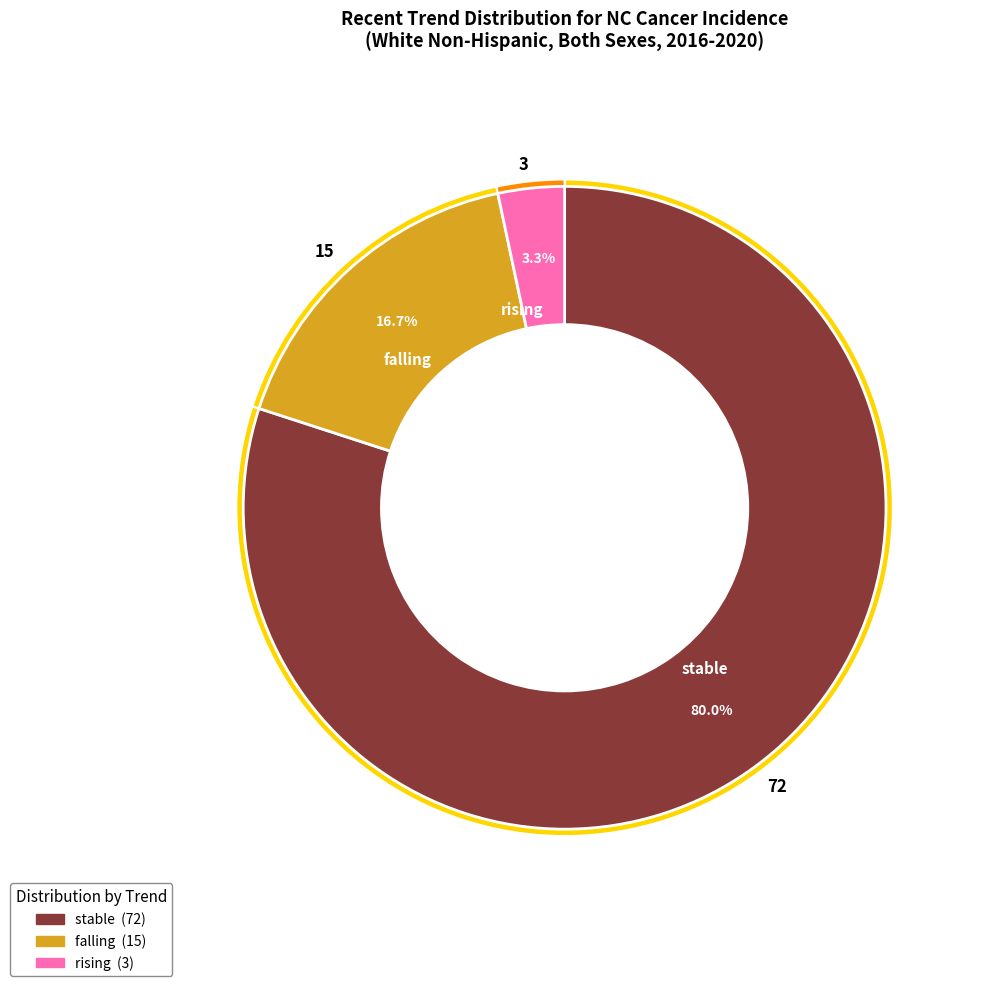

To the nearest percent, what is the difference between the rising and stable slice percentages?

77%